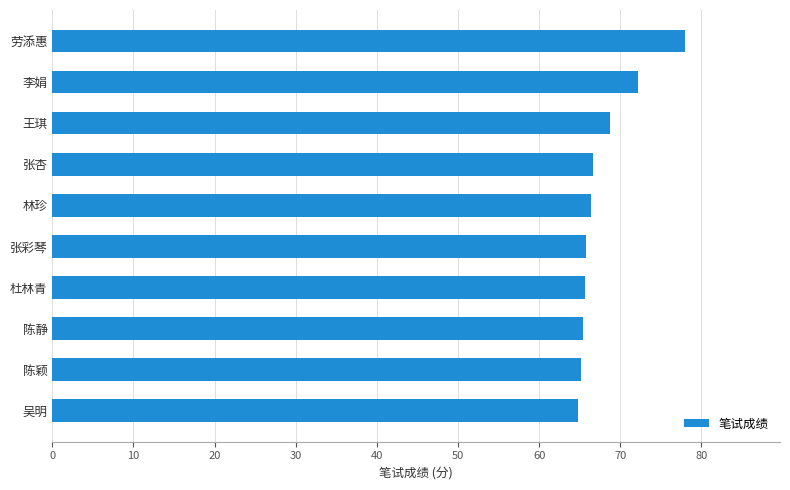

What value does the data have at 李娟?

72.2